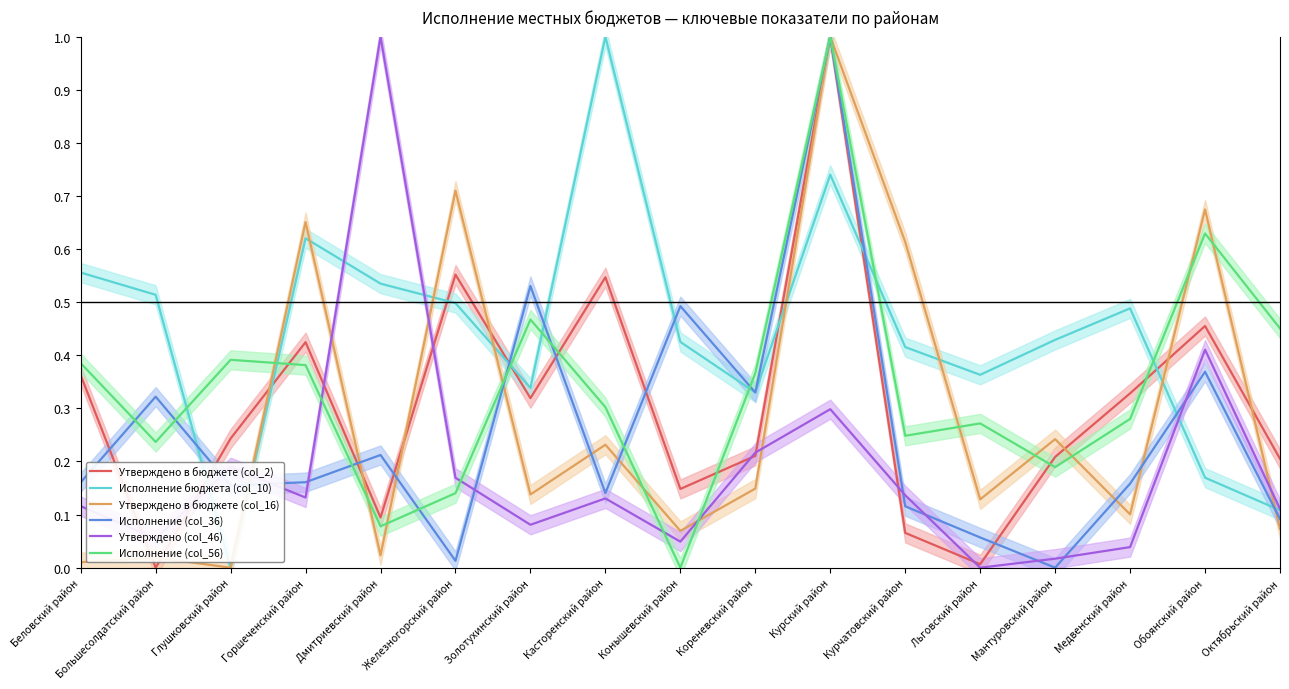

List the series in order of their peak value, highest first.

Утверждено в бюджете (col_2), Исполнение бюджета (col_10), Утверждено в бюджете (col_16), Исполнение (col_36), Утверждено (col_46), Исполнение (col_56)